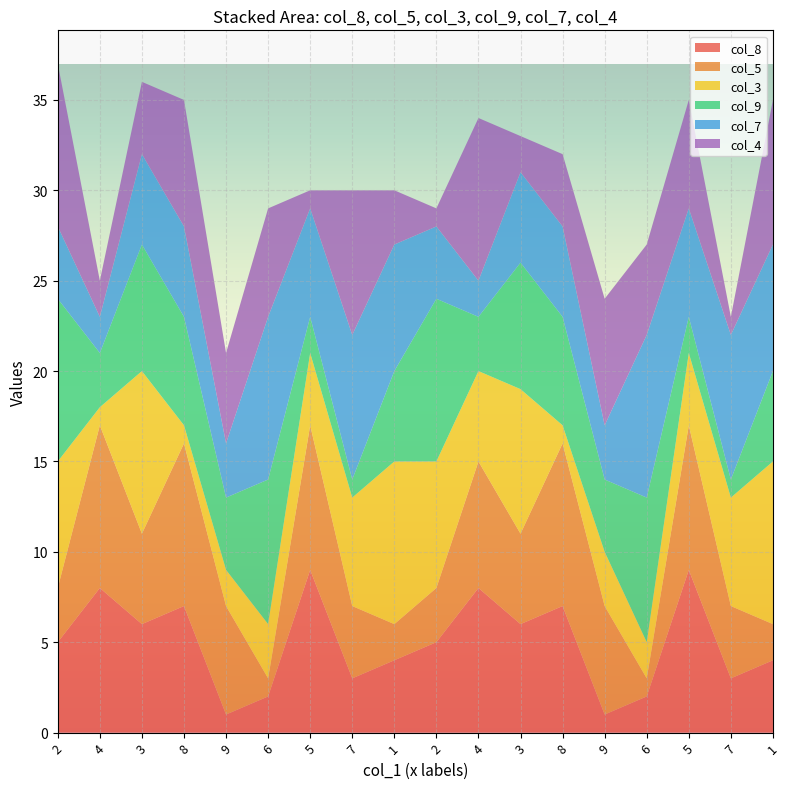

Reading left to right, transcribe all the data shown in this chart.

col_8: 5	8	6	7	1	2	9	3	4	5	8	6	7	1	2	9	3	4
col_5: 3	9	5	9	6	1	8	4	2	3	7	5	9	6	1	8	4	2
col_3: 7	1	9	1	2	3	4	6	9	7	5	8	1	3	2	4	6	9
col_9: 9	3	7	6	4	8	2	1	5	9	3	7	6	4	8	2	1	5
col_7: 4	2	5	5	3	9	6	8	7	4	2	5	5	3	9	6	8	7
col_4: 9	2	4	7	5	6	1	8	3	1	9	2	4	7	5	6	1	8